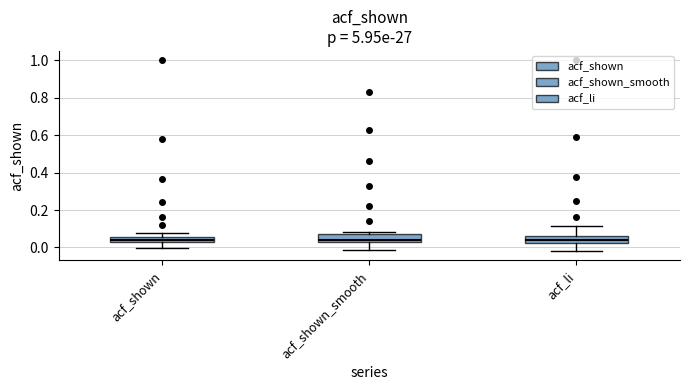

Where does the lower whisker of the box for acf_shown end on the y-axis? The values are not printed on the chart, so give them approximately, as read against the axis.

0.00